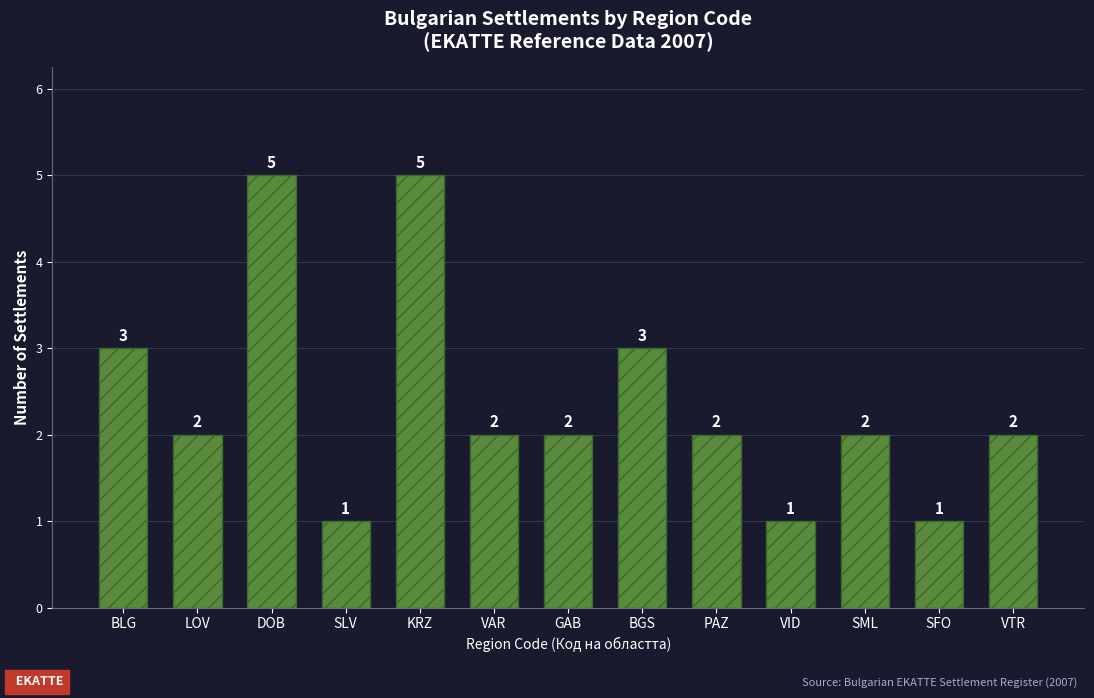

Read the value at DOB.

5